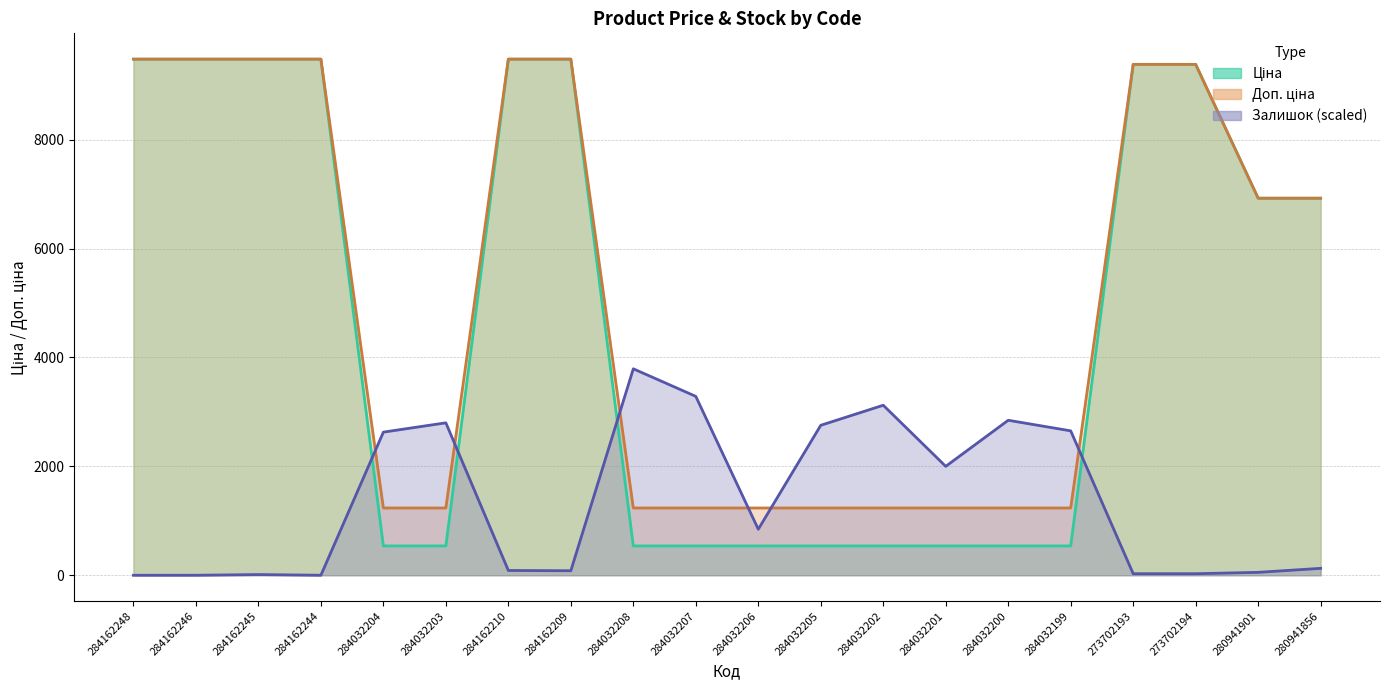

Reading left to right, what are all the values shown in this chart?

Ціна: 284162248=9480.1	284162246=9480.1	284162245=9480.1	284162244=9480.1	284032204=539.0	284032203=539.0	284162210=9480.1	284162209=9480.1	284032208=539.0	284032207=539.0	284032206=539.0	284032205=539.0	284032202=539.0	284032201=539.0	284032200=539.0	284032199=539.0	273702193=9384.0	273702194=9384.0	280941901=6925.7	280941856=6925.7
Доп. ціна: 284162248=9480.1	284162246=9480.1	284162245=9480.1	284162244=9480.1	284032204=1235.4	284032203=1235.4	284162210=9480.1	284162209=9480.1	284032208=1235.4	284032207=1235.4	284032206=1235.4	284032205=1235.4	284032202=1235.4	284032201=1235.4	284032200=1235.4	284032199=1235.4	273702193=9384.0	273702194=9384.0	280941901=6925.7	280941856=6925.7
Залишок: 284162248=0.0	284162246=0.0	284162245=12.5	284162244=0.0	284032204=2628.9	284032203=2799.7	284162210=87.8	284162209=83.1	284032208=3792.0	284032207=3285.7	284032206=844.9	284032205=2754.3	284032202=3122.7	284032201=2000.3	284032200=2846.8	284032199=2652.4	273702193=28.2	273702194=28.2	280941901=53.3	280941856=127.0